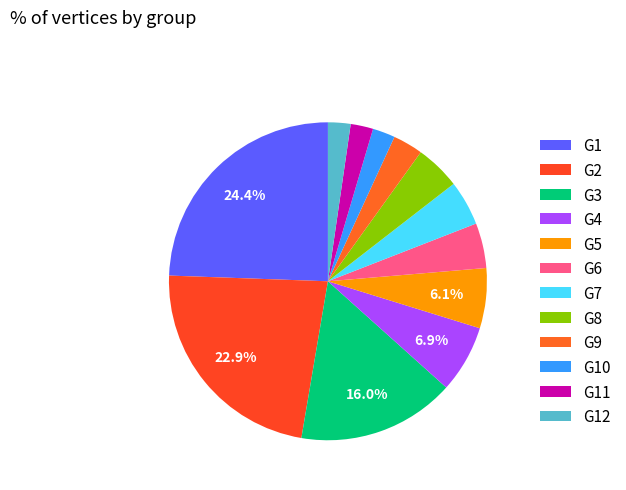

How many segments does this pie chart have?

12